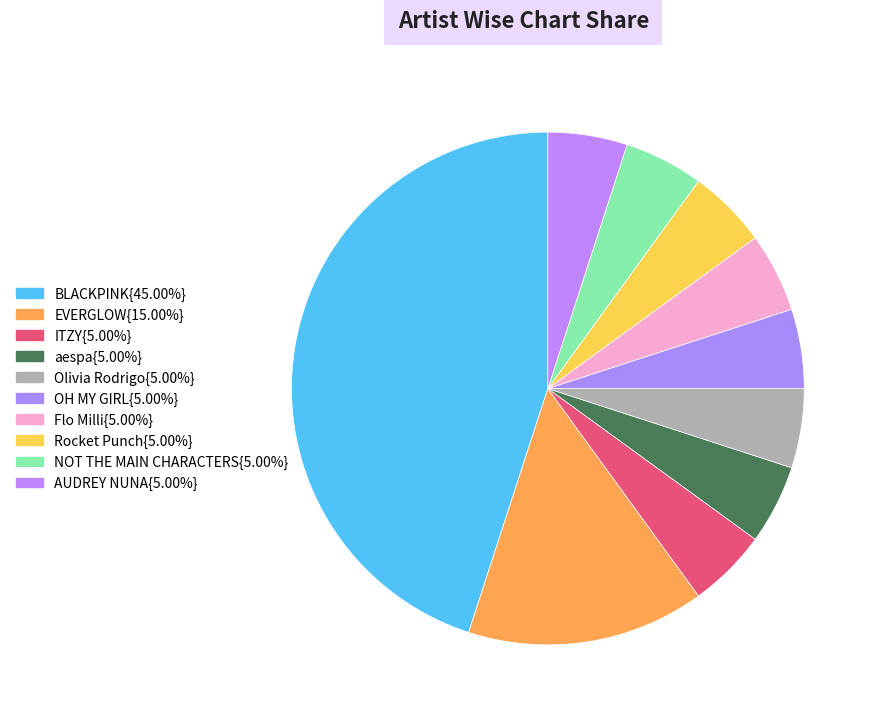

How many segments does this pie chart have?

10